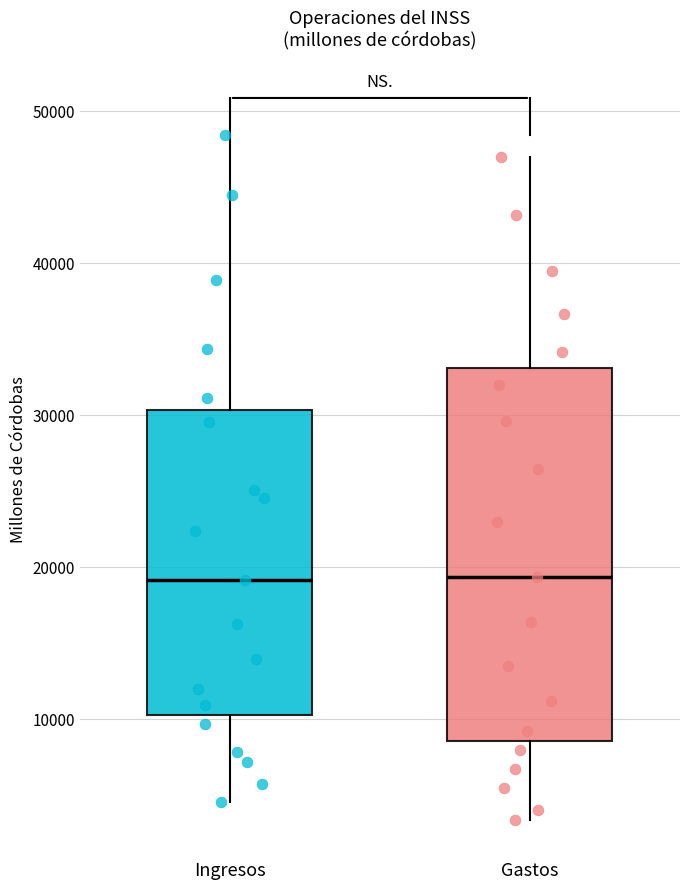

Where does the lower whisker of the box for Gastos end on the y-axis? The values are not printed on the chart, so give them approximately, as read against the axis.

3000